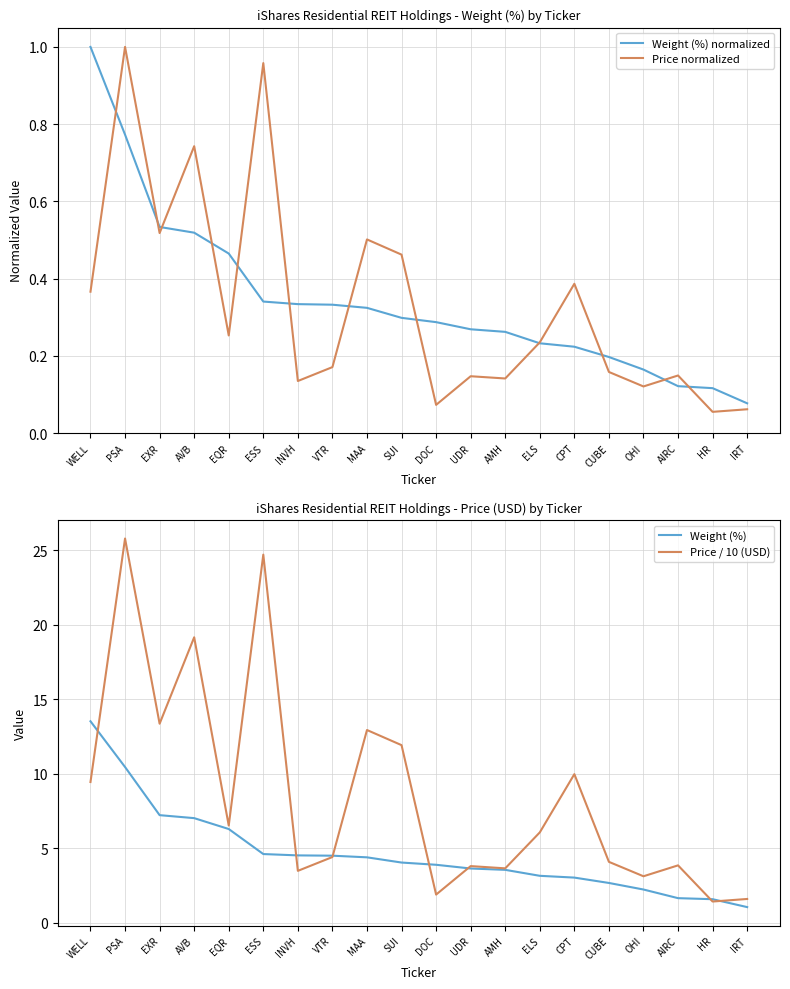

What is the label of the 1st point from the left?

WELL